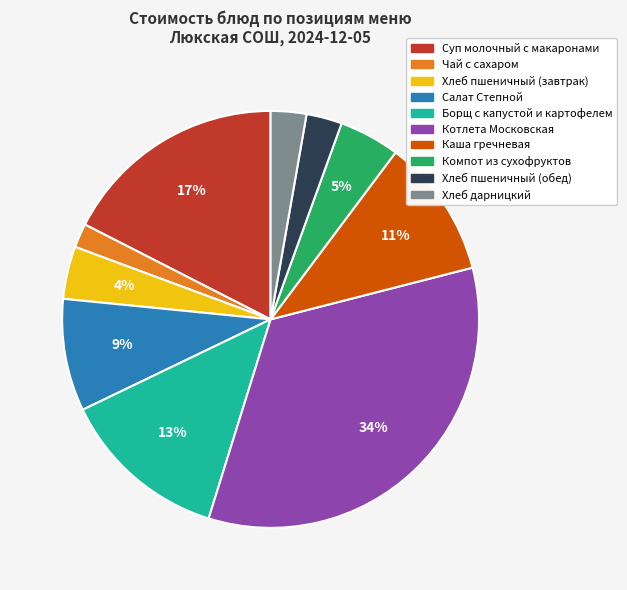

How many slices are in this pie chart?

10